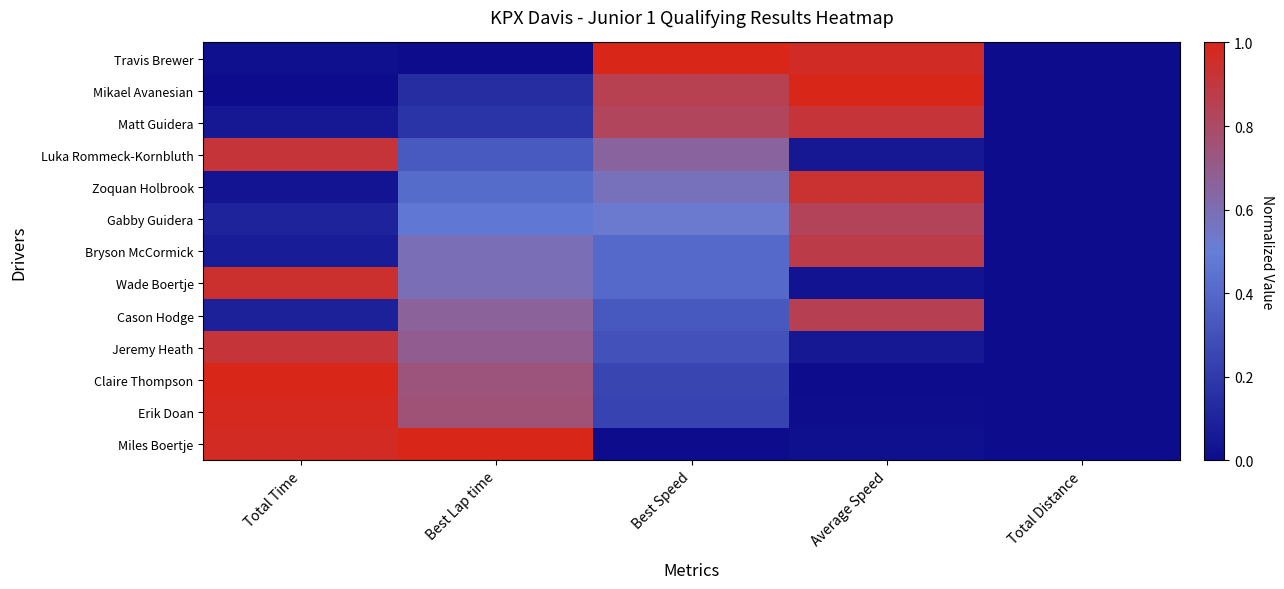

Reading left to right, transcribe all the data shown in this chart.

Travis Brewer: Total Time=0.0	Best Lap time=0.0	Best Speed=1.0	Average Speed=1.0	Total Distance=0.0
Mikael Avanesian: Total Time=0.0	Best Lap time=0.1	Best Speed=0.9	Average Speed=1.0	Total Distance=0.0
Matt Guidera: Total Time=0.1	Best Lap time=0.2	Best Speed=0.8	Average Speed=0.9	Total Distance=0.0
Luka Rommeck-Kornbluth: Total Time=0.9	Best Lap time=0.3	Best Speed=0.7	Average Speed=0.0	Total Distance=0.0
Zoquan Holbrook: Total Time=0.0	Best Lap time=0.4	Best Speed=0.6	Average Speed=0.9	Total Distance=0.0
Gabby Guidera: Total Time=0.1	Best Lap time=0.5	Best Speed=0.5	Average Speed=0.8	Total Distance=0.0
Bryson McCormick: Total Time=0.1	Best Lap time=0.6	Best Speed=0.4	Average Speed=0.9	Total Distance=0.0
Wade Boertje: Total Time=0.9	Best Lap time=0.6	Best Speed=0.4	Average Speed=0.0	Total Distance=0.0
Cason Hodge: Total Time=0.1	Best Lap time=0.7	Best Speed=0.3	Average Speed=0.9	Total Distance=0.0
Jeremy Heath: Total Time=0.9	Best Lap time=0.7	Best Speed=0.3	Average Speed=0.0	Total Distance=0.0
Claire Thompson: Total Time=1.0	Best Lap time=0.7	Best Speed=0.3	Average Speed=0.0	Total Distance=0.0
Erik Doan: Total Time=1.0	Best Lap time=0.8	Best Speed=0.2	Average Speed=0.0	Total Distance=0.0
Miles Boertje: Total Time=1.0	Best Lap time=1.0	Best Speed=0.0	Average Speed=0.0	Total Distance=0.0